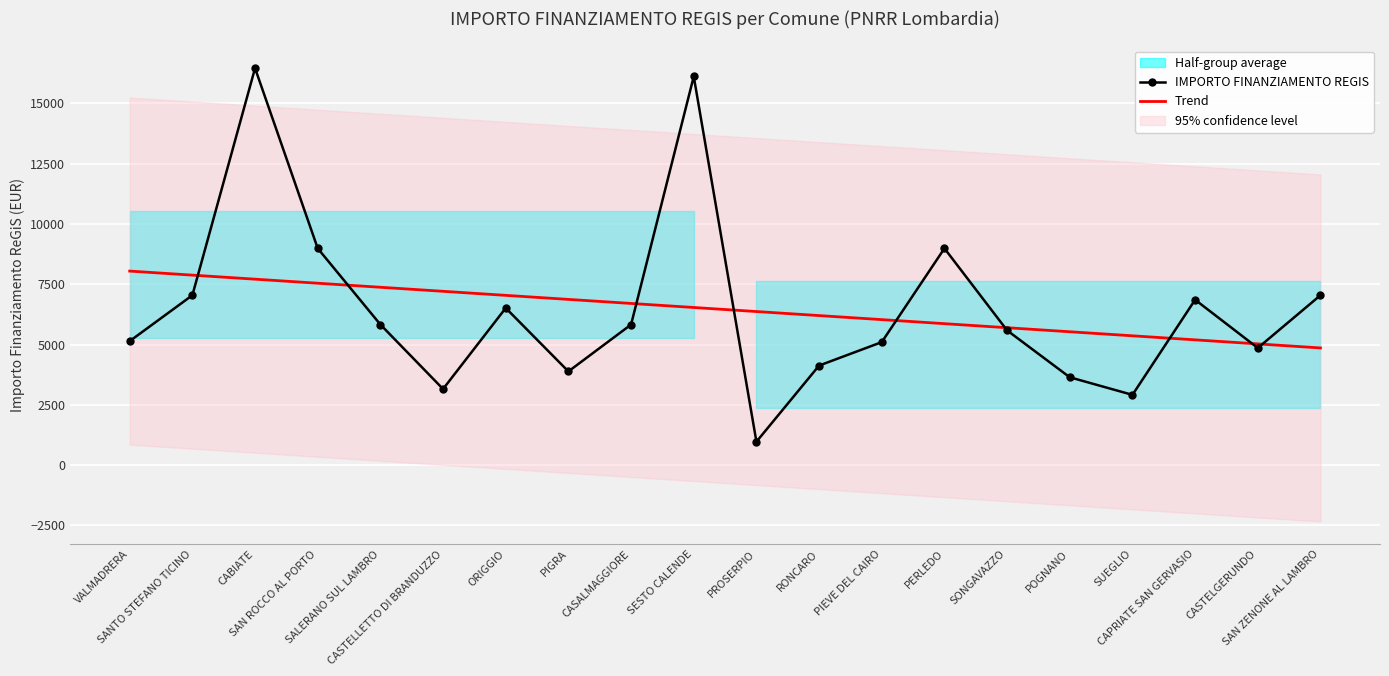

True or false: Trend has more than 2 points higher than both neighbors.

False